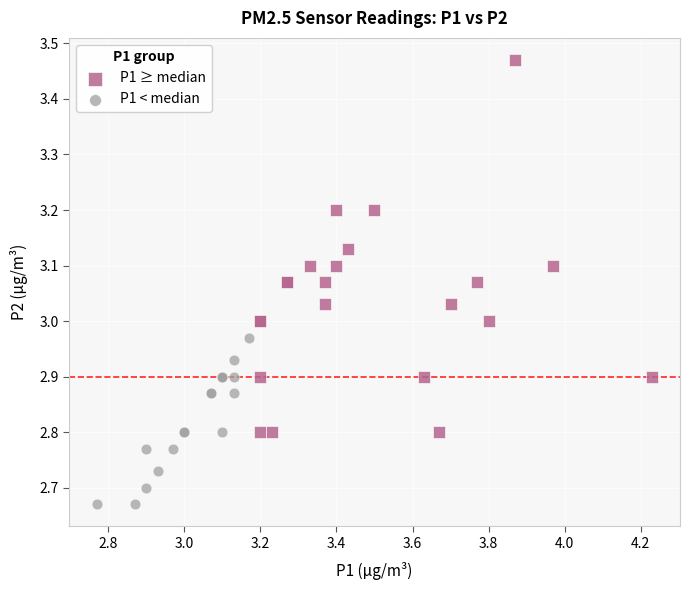

Which series has the widest spread of Y values?

P1 ≥ median